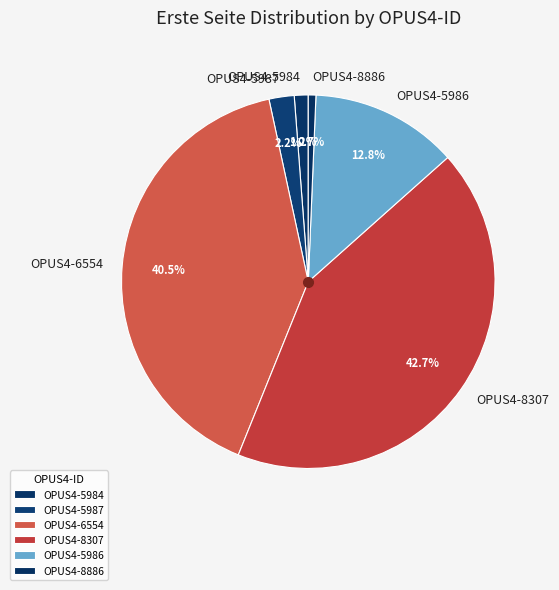

How many slices are in this pie chart?

6